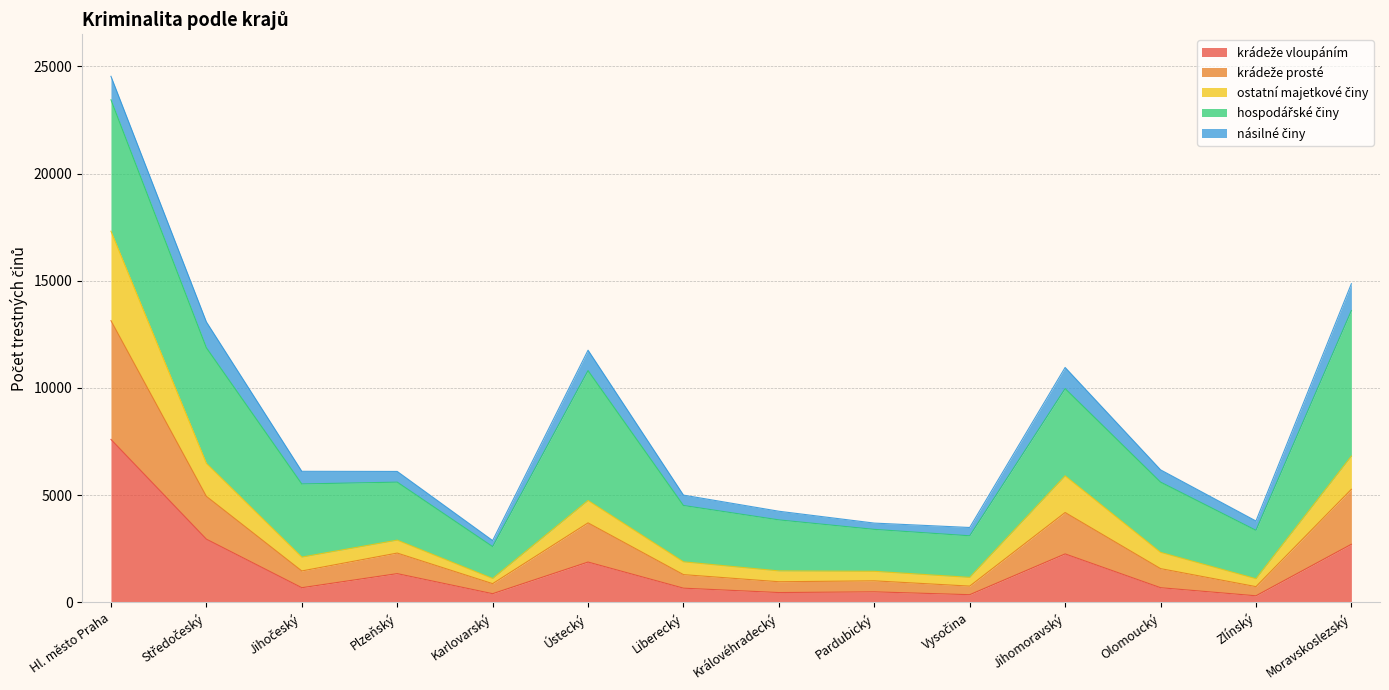

At which category is the sum across all series the highest?

Hl. město Praha